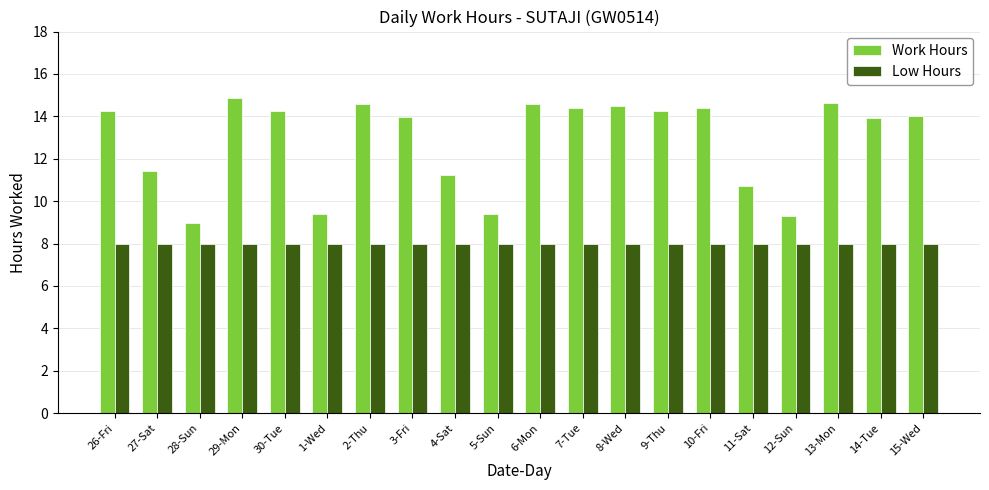

What is the sum of all Low Hours values?

160.0